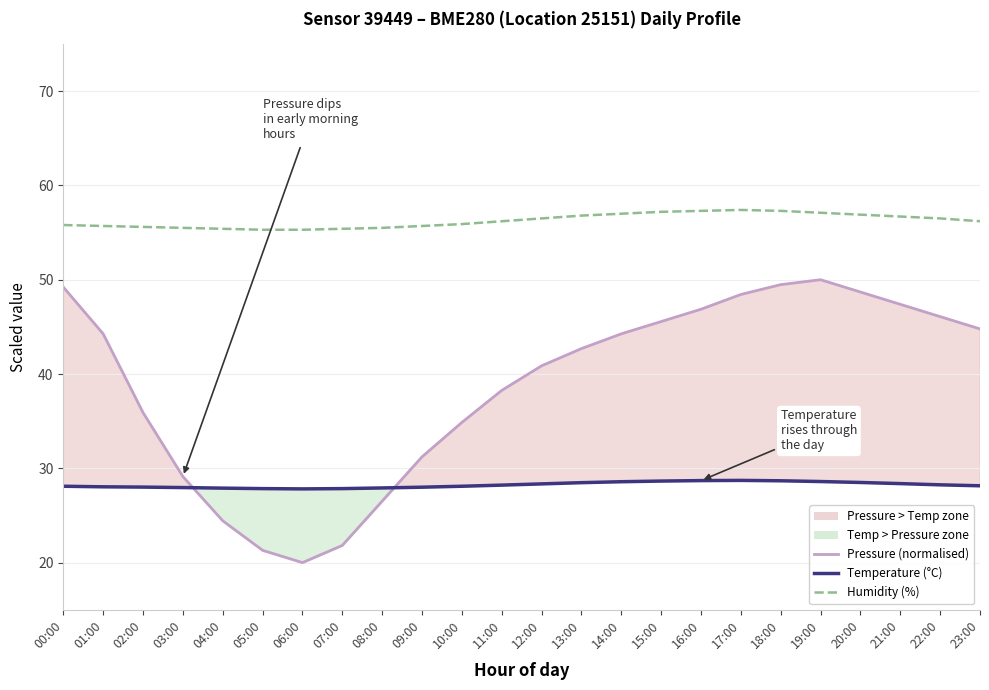

What is the sum of all Humidity (%) values?

1350.2